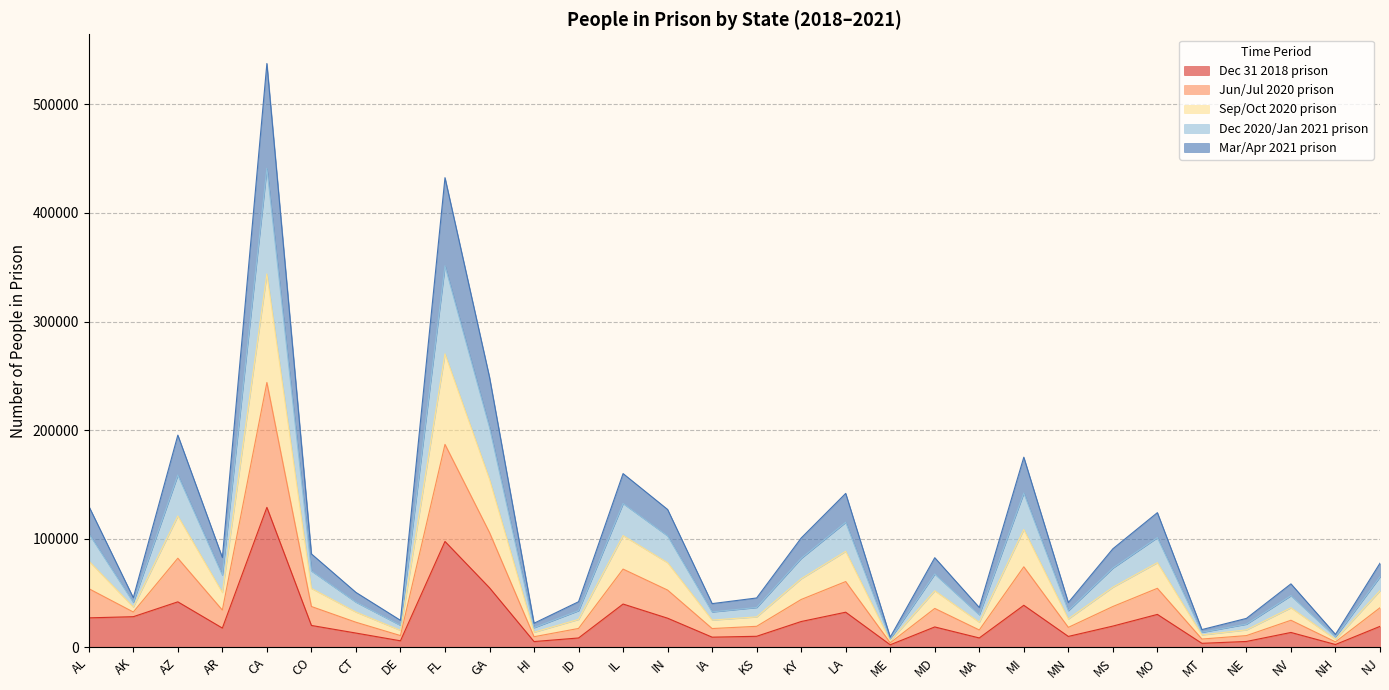

True or false: Mar/Apr 2021 prison and Sep/Oct 2020 prison intersect in this chart.

False